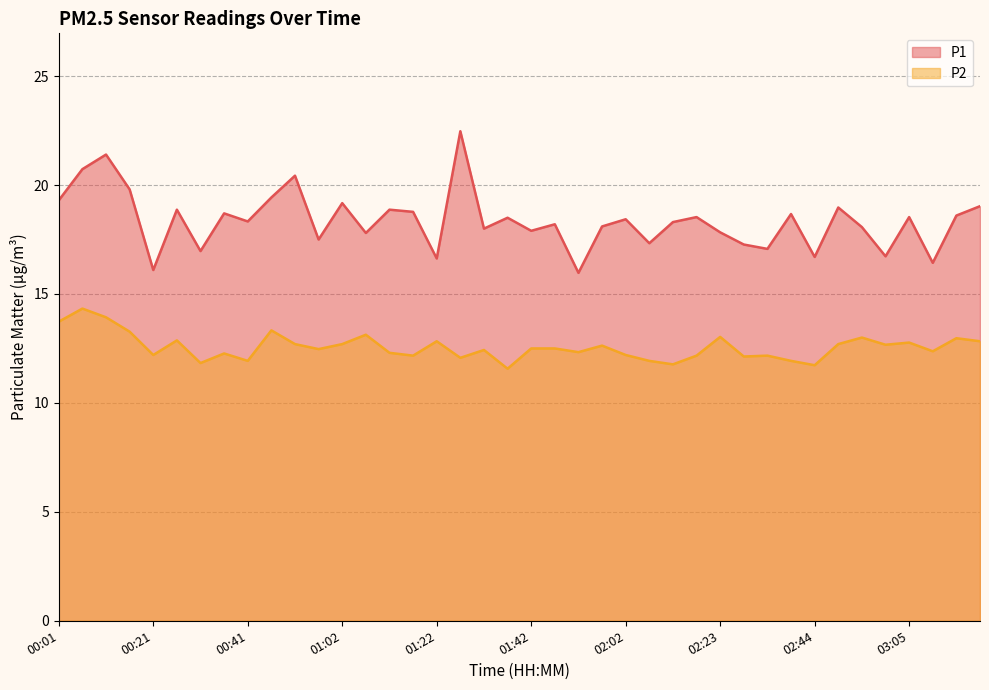

What are all the series names shown in the legend?

P1, P2